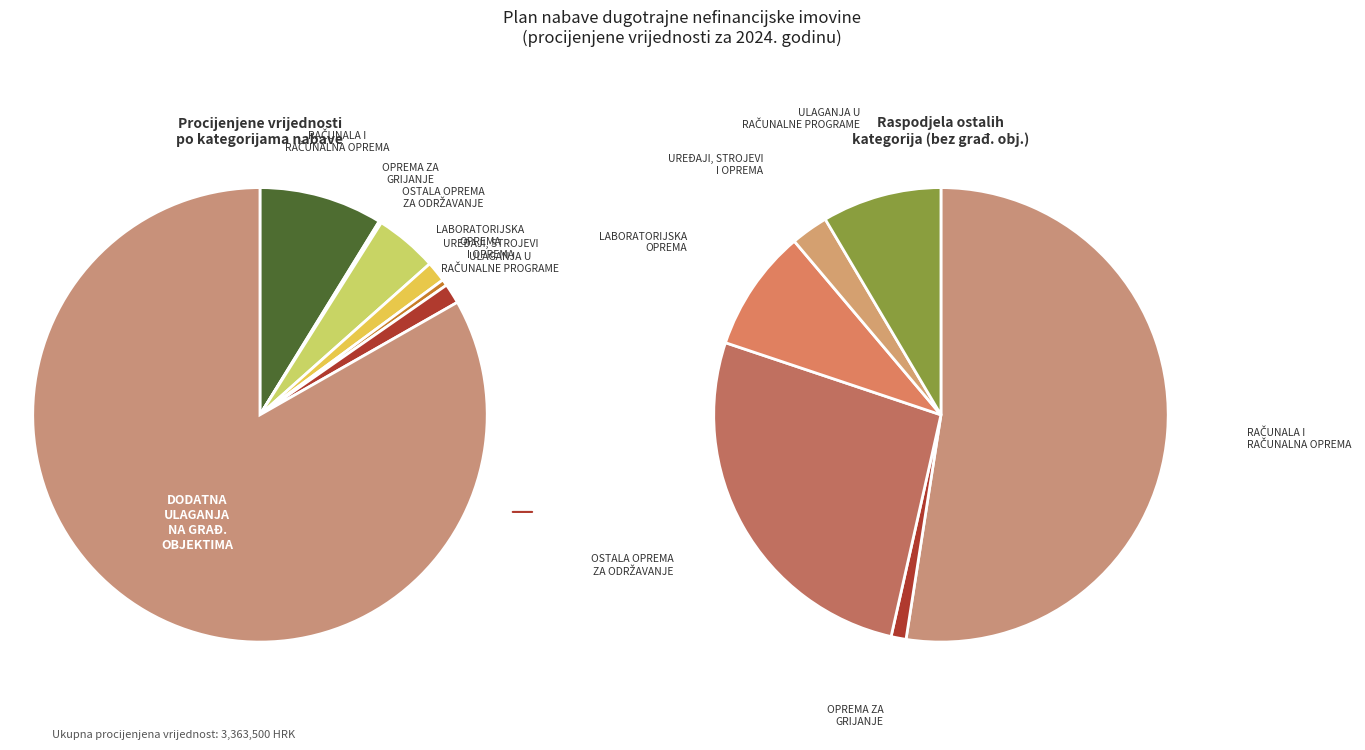

What percentage is the LABORATORIJSKA OPREMA slice, to the nearest percent?

1%